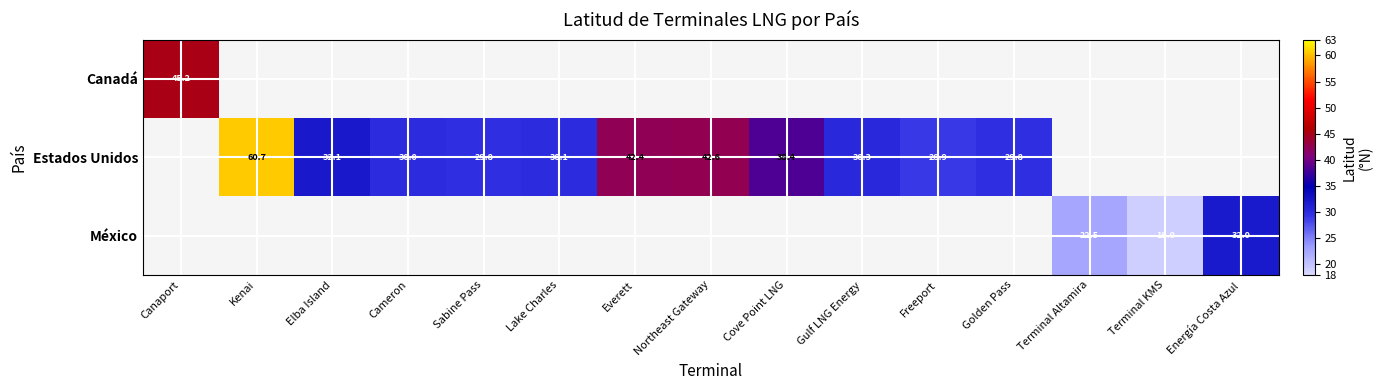

Which has a higher value, Gulf LNG Energy or Cove Point LNG?

Cove Point LNG